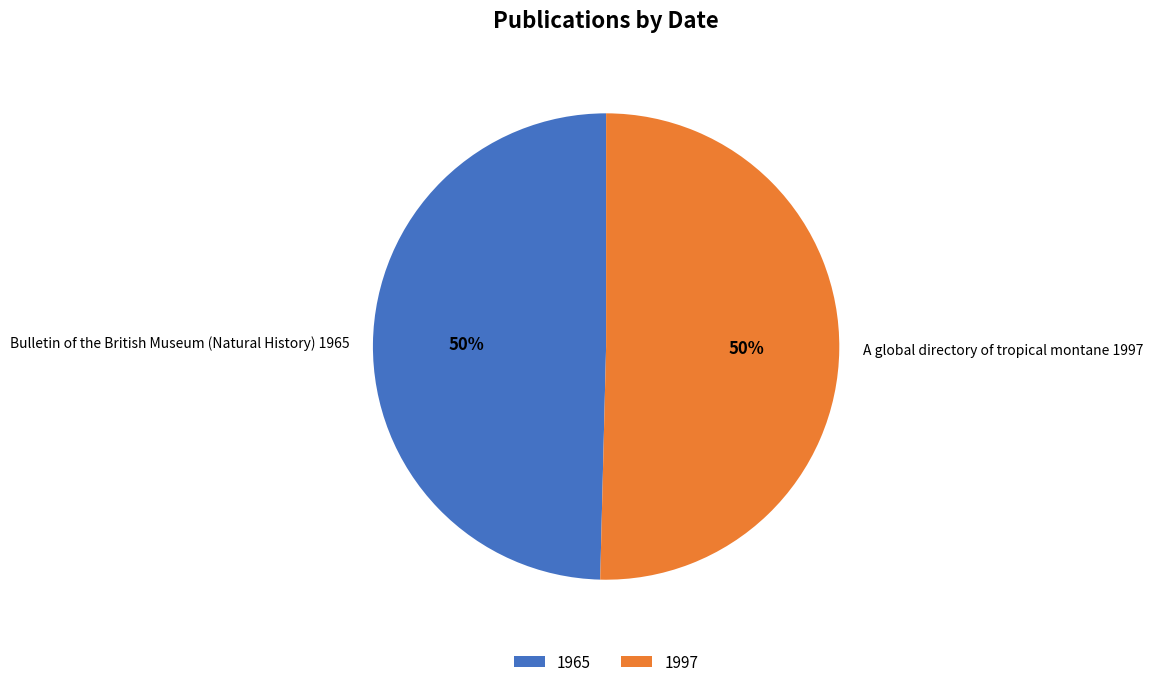

True or false: Bulletin of the British Museum (Natural History) 1965 accounts for 44% of the total.

False